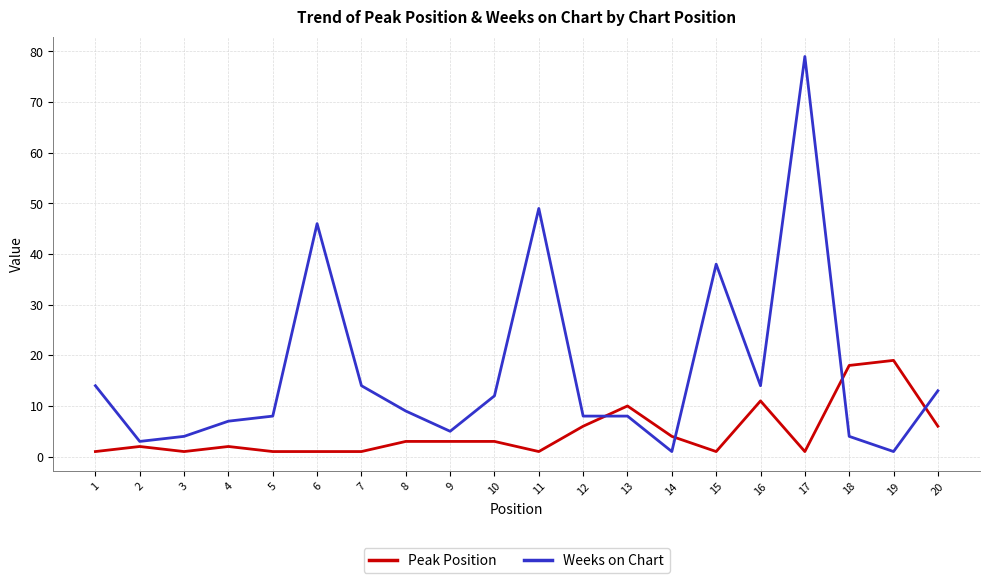

At which category is the sum across all series the highest?

17